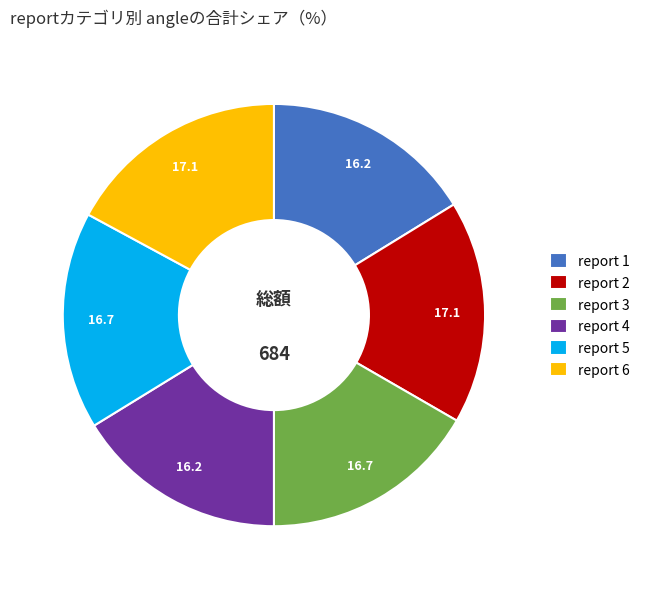

Combined, do report 2 and report 5 account for over 50%?

No